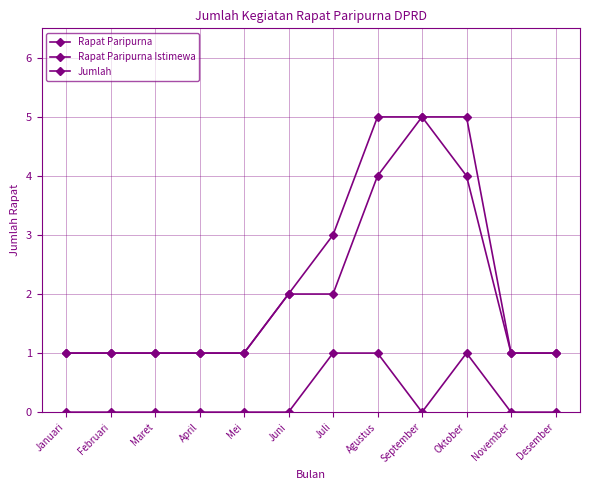

How many series are shown in this chart?

3